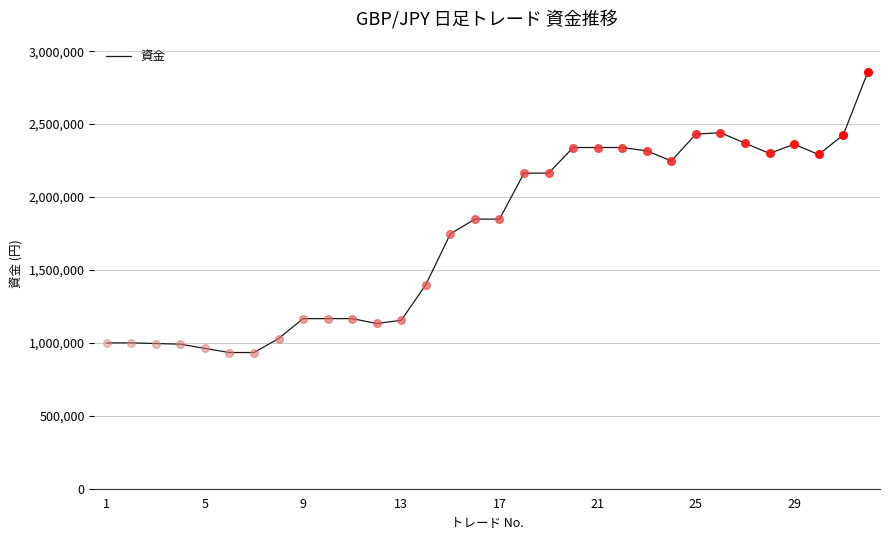

What is the difference between the maximum and minimum values?

1921525